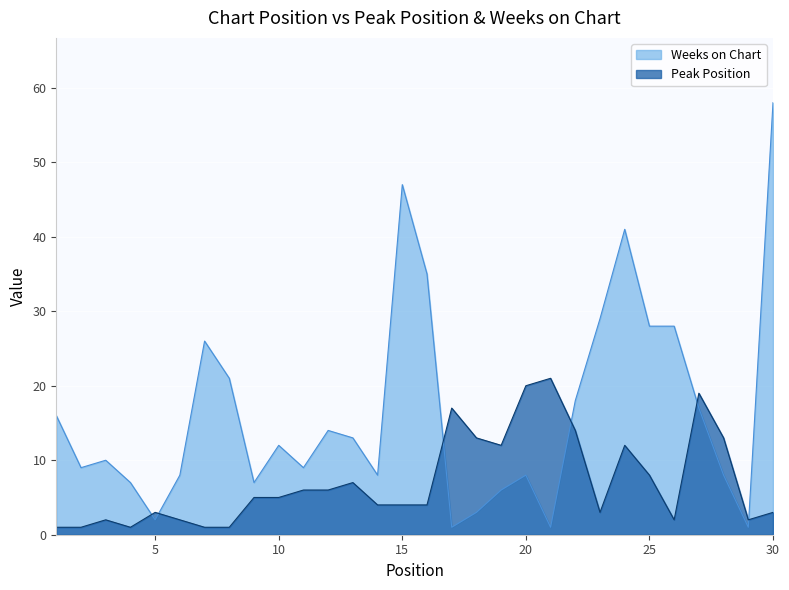

At which label is Peak Position closest to 11?

19